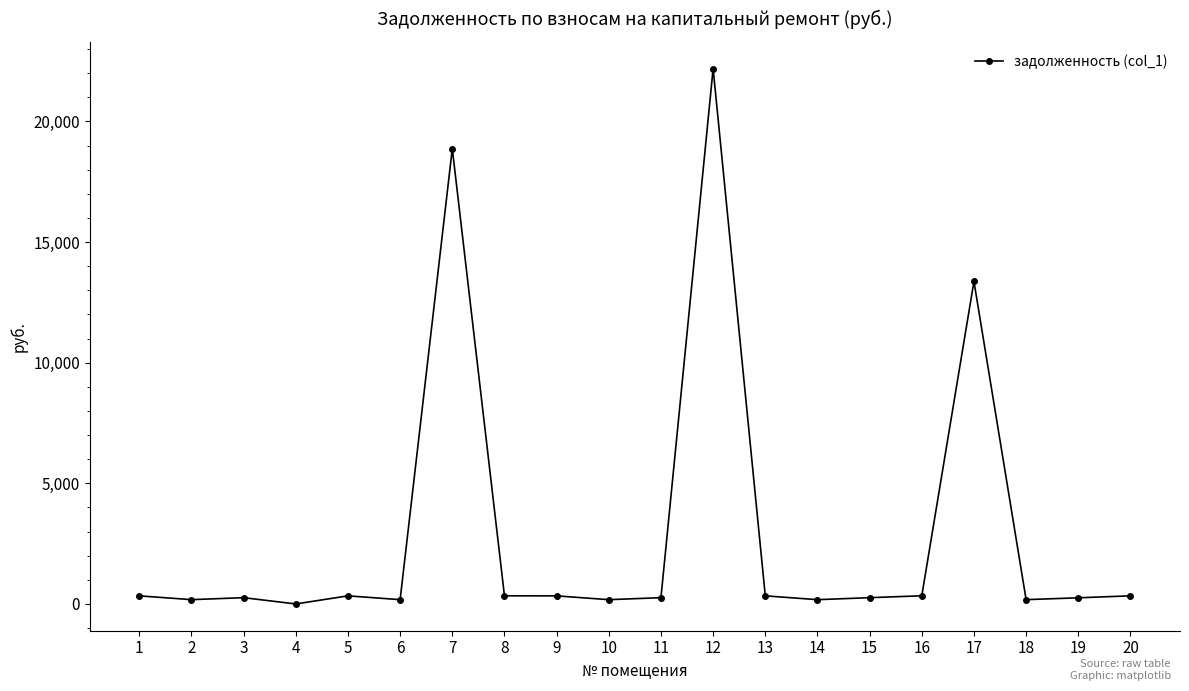

What is the difference between the second highest and second lowest values?

18695.5